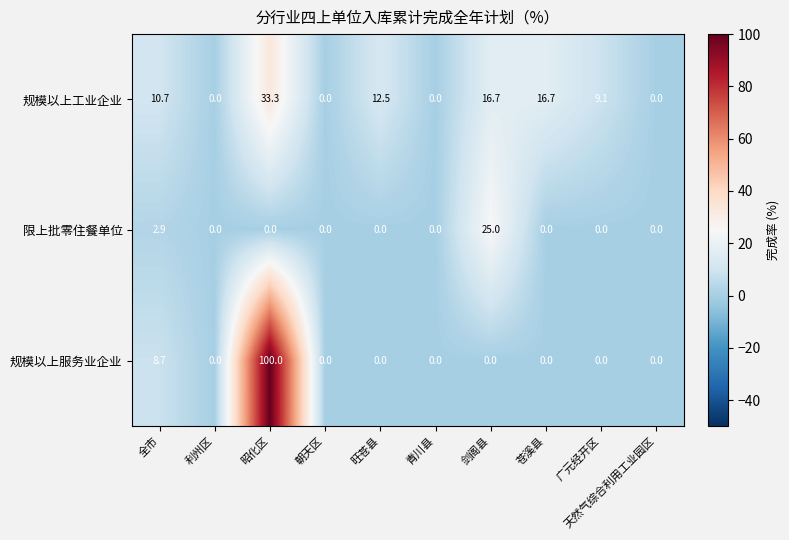

List the series in order of their peak value, lowest first.

限上批零住餐单位, 规模以上工业企业, 规模以上服务业企业